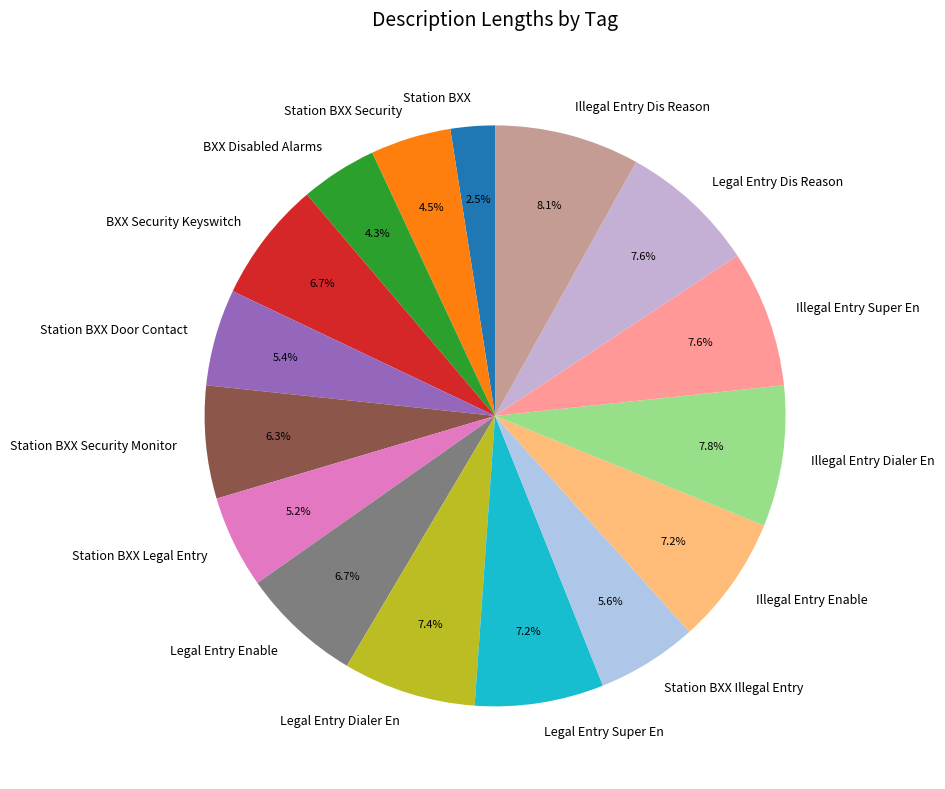

What percentage is the Legal Entry Enable slice, to the nearest percent?

7%